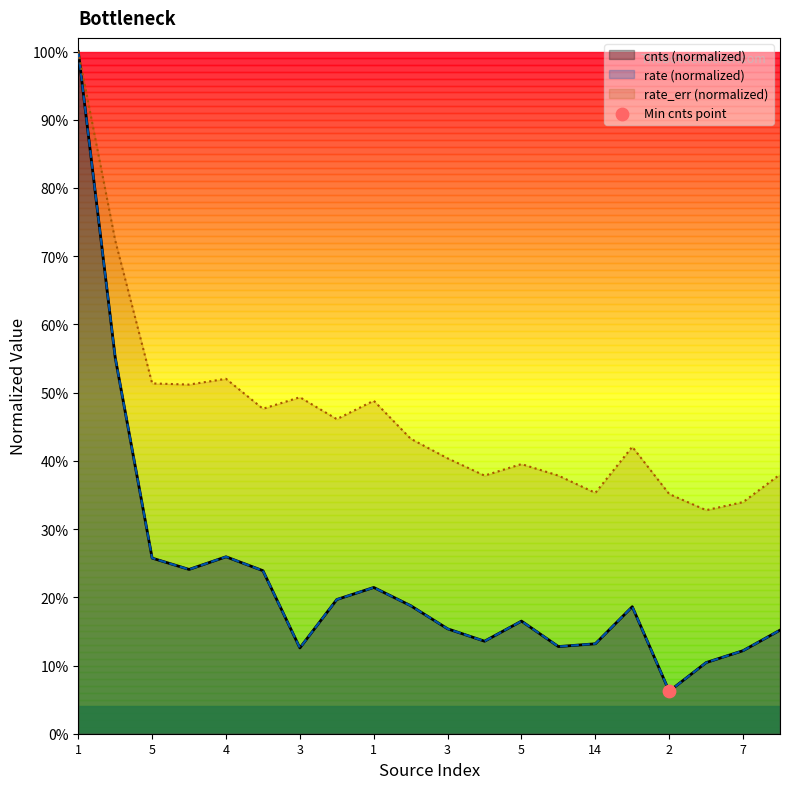

What are all the series names shown in the legend?

cnts, rate, rate_err